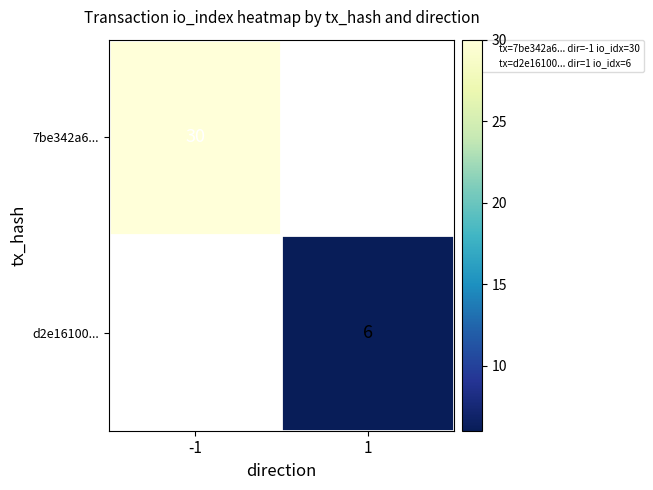

Is it true that 7be342a6... equals 30 at -1?

True